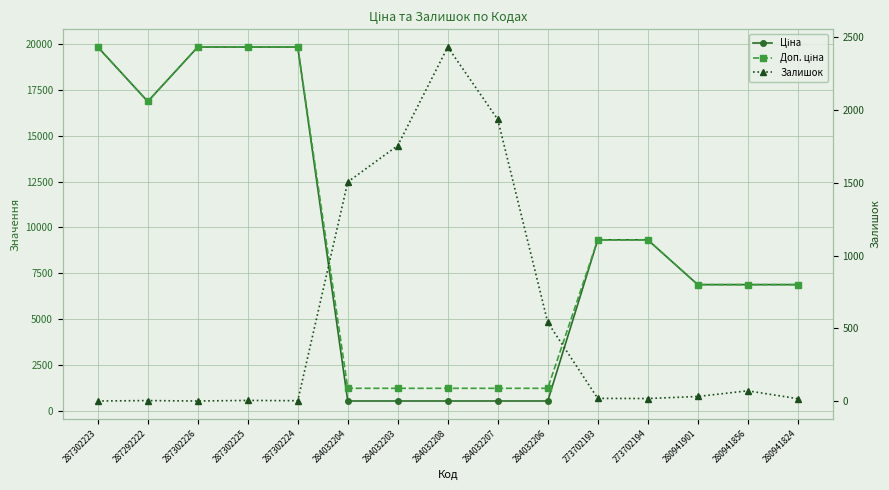

Rank the series by their maximum value, from lowest to highest.

Залишок, Ціна, Доп. ціна